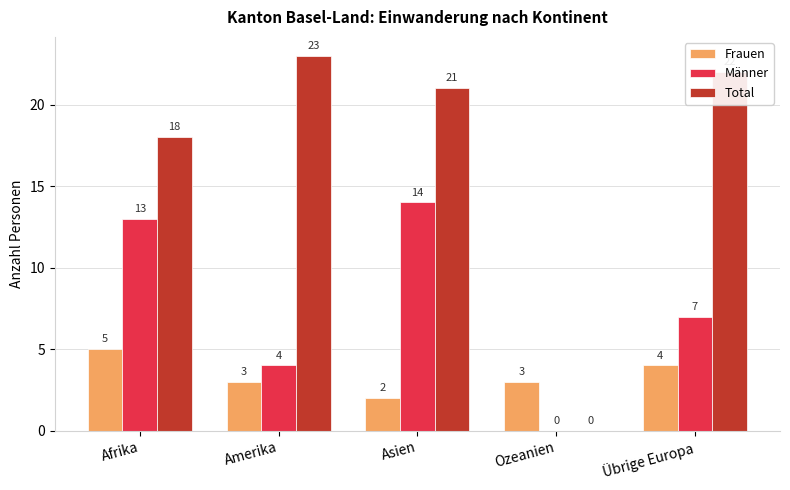

What are all the series names shown in the legend?

Frauen, Männer, Total